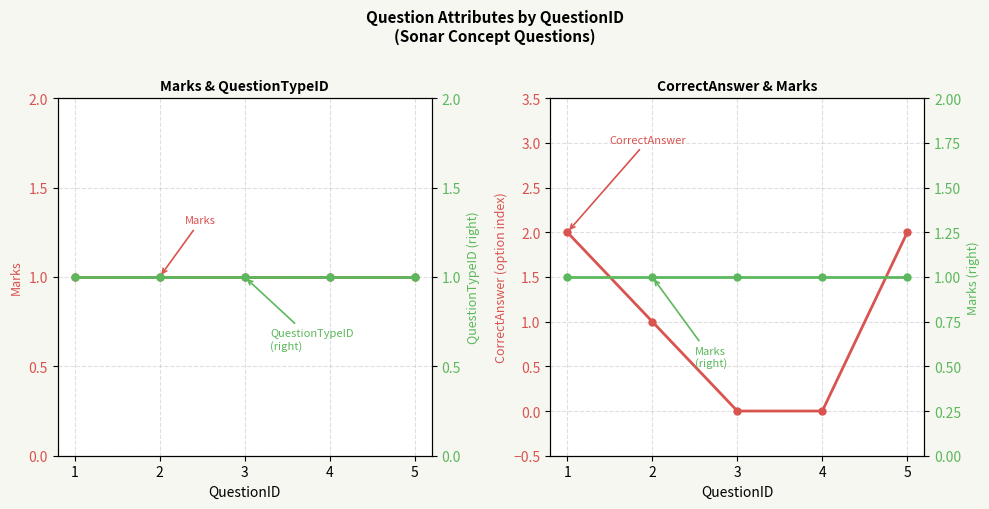

The value of CorrectAnswer (index) at 2 is 1. True or false?

True